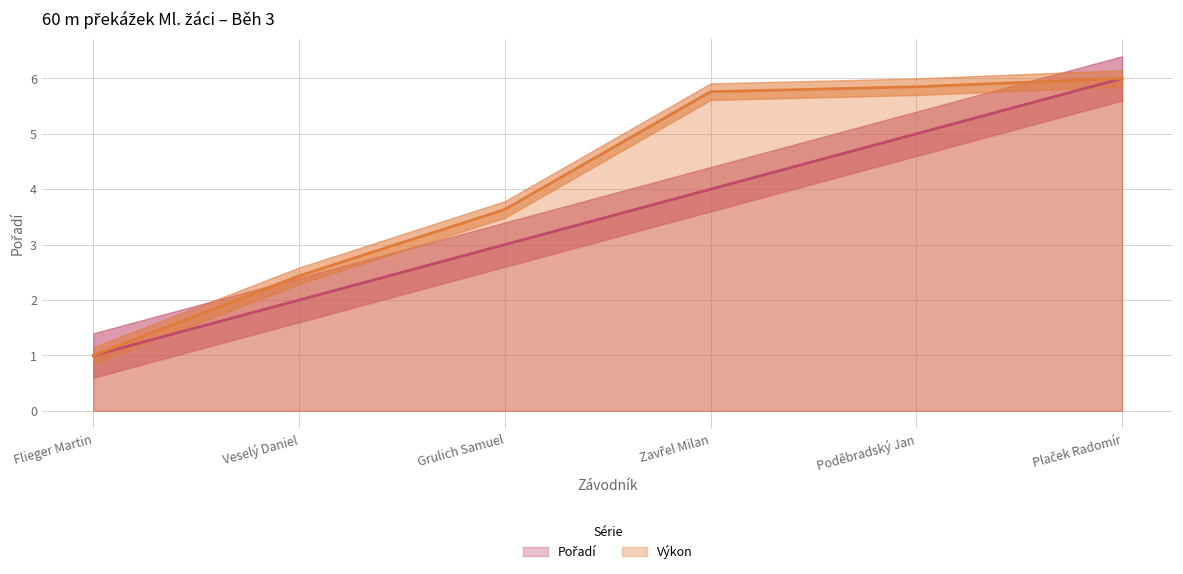

At which category is the sum across all series the highest?

Plaček Radomír